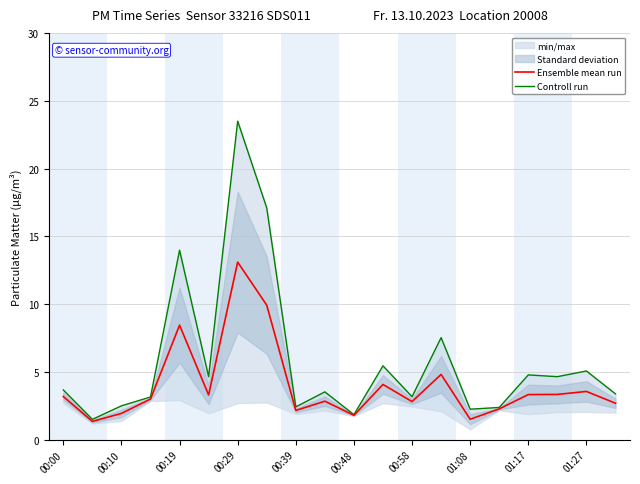

Does the chart have visible grid lines?

Yes